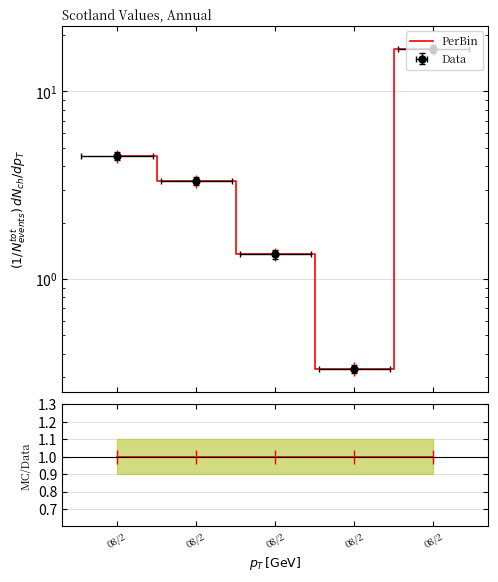

Reading left to right, extract all data points from this chart.

PerBin: 4.5	3.3	1.4	0.3	16.9
MC/Data: 1.0	1.0	1.0	1.0	1.0